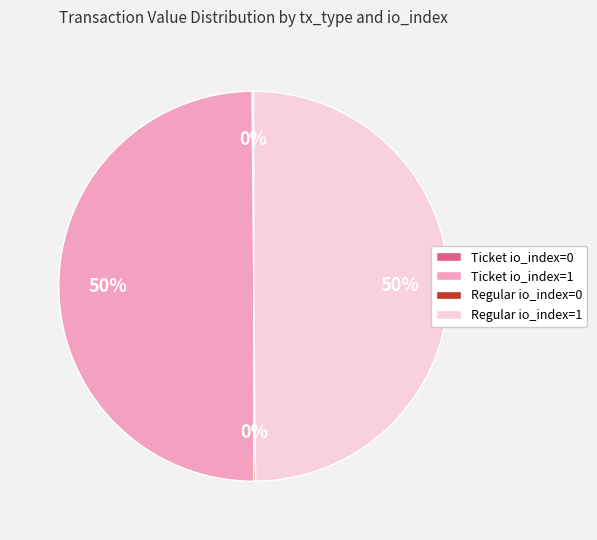

To the nearest percent, what is the difference between the largest and smallest slice percentages?

50%